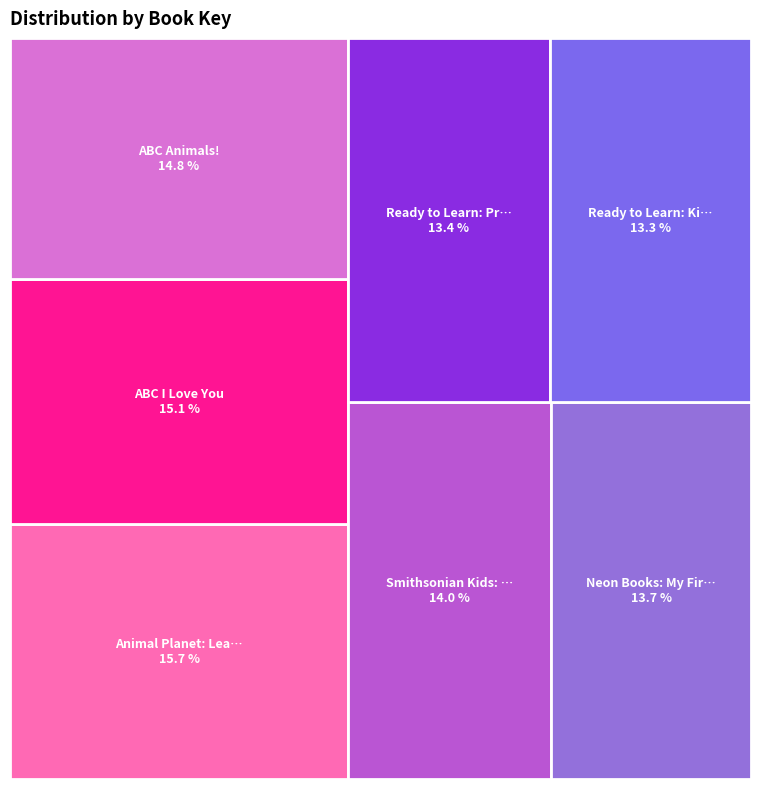

What portion of the pie excludes ABC I Love You?

84.9%